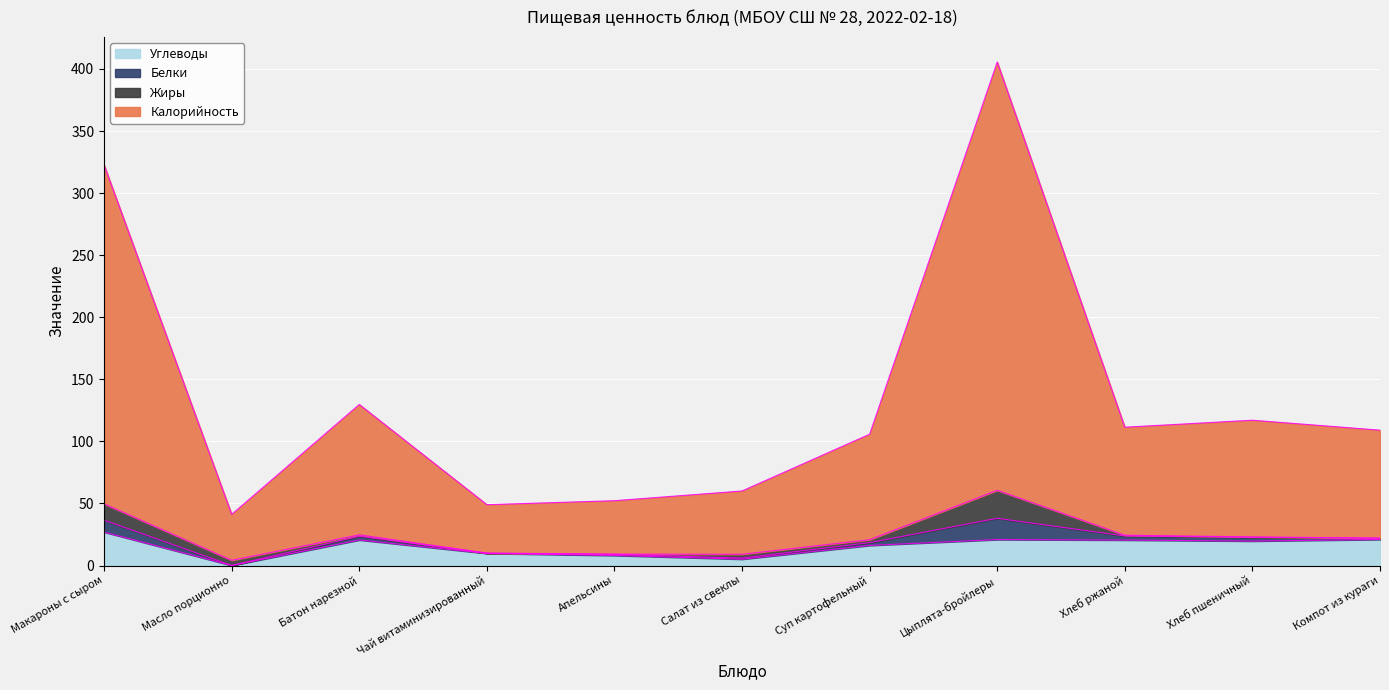

How many interior local valleys does the Углеводы series have?

3